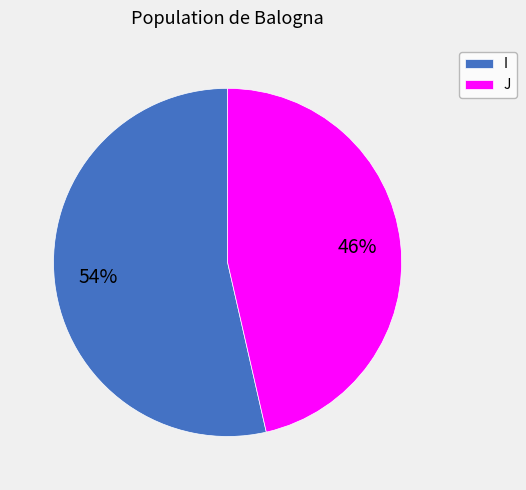

Is there any slice that represents more than half of the pie?

Yes